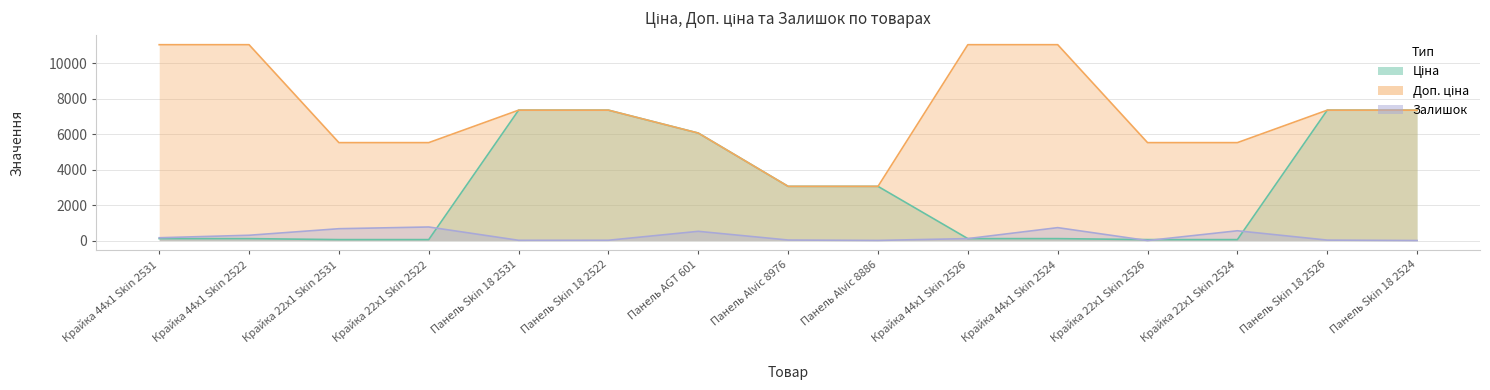

At which label does Ціна reach its peak?

Панель Skin 18 2531